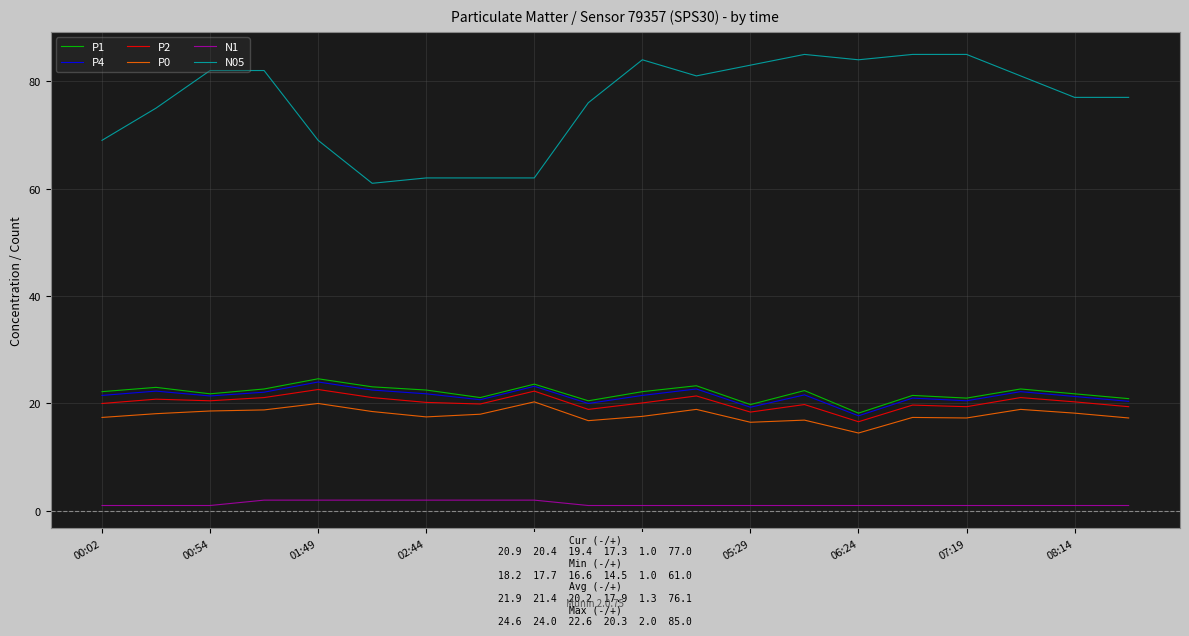

True or false: P1 and P2 intersect in this chart.

False